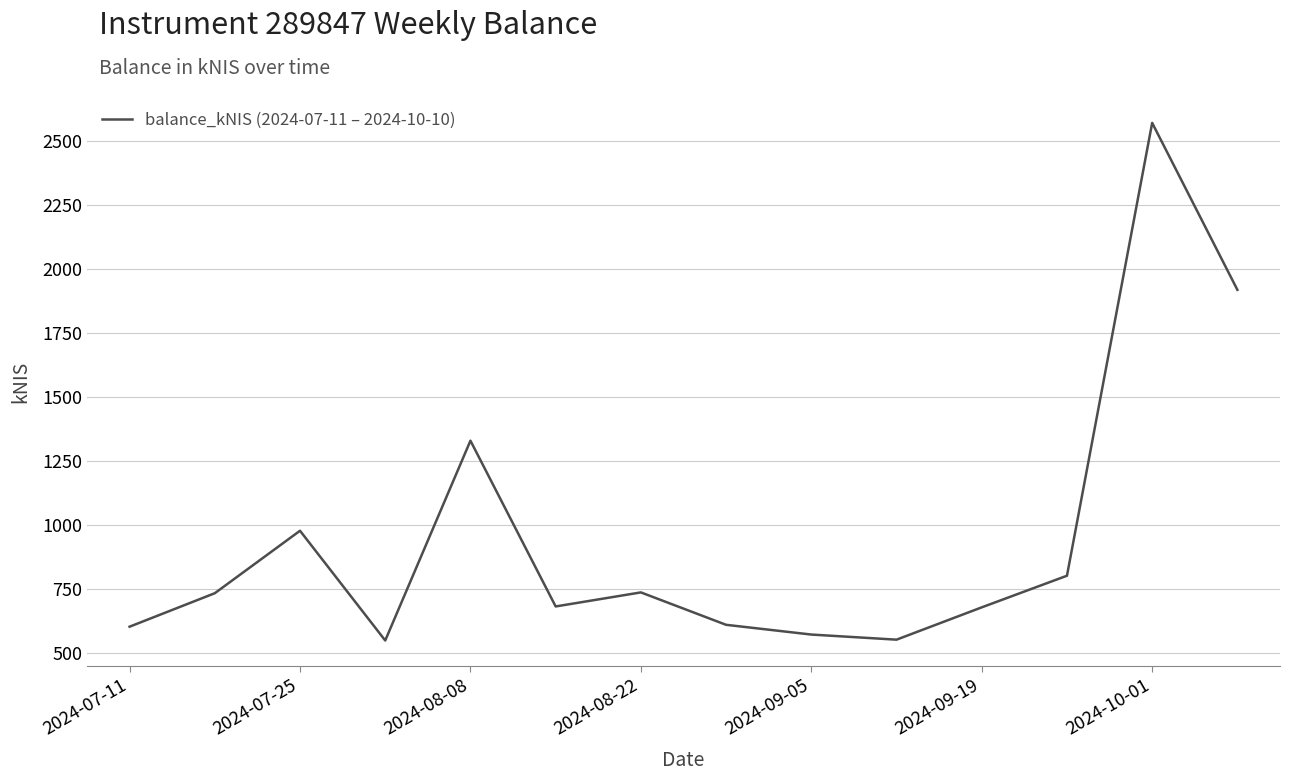

What is the minimum value shown in the chart?

549.1